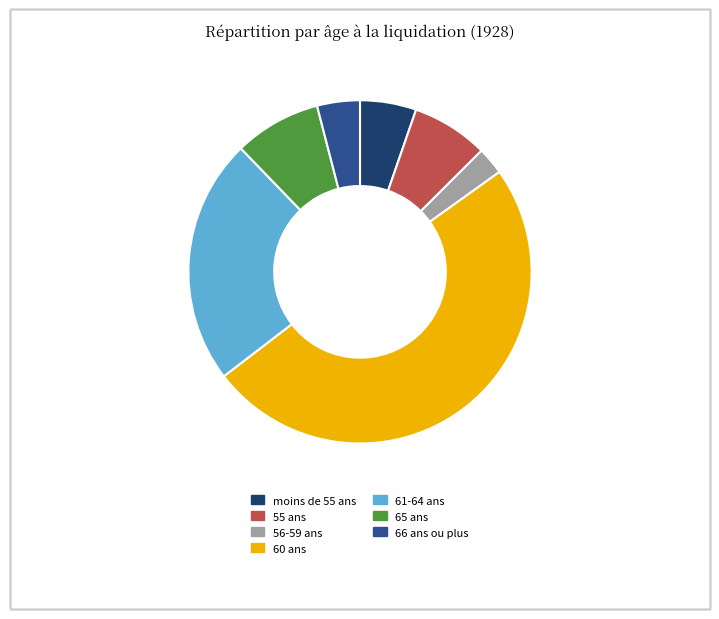

Does 65 ans represent more than half of the total?

No